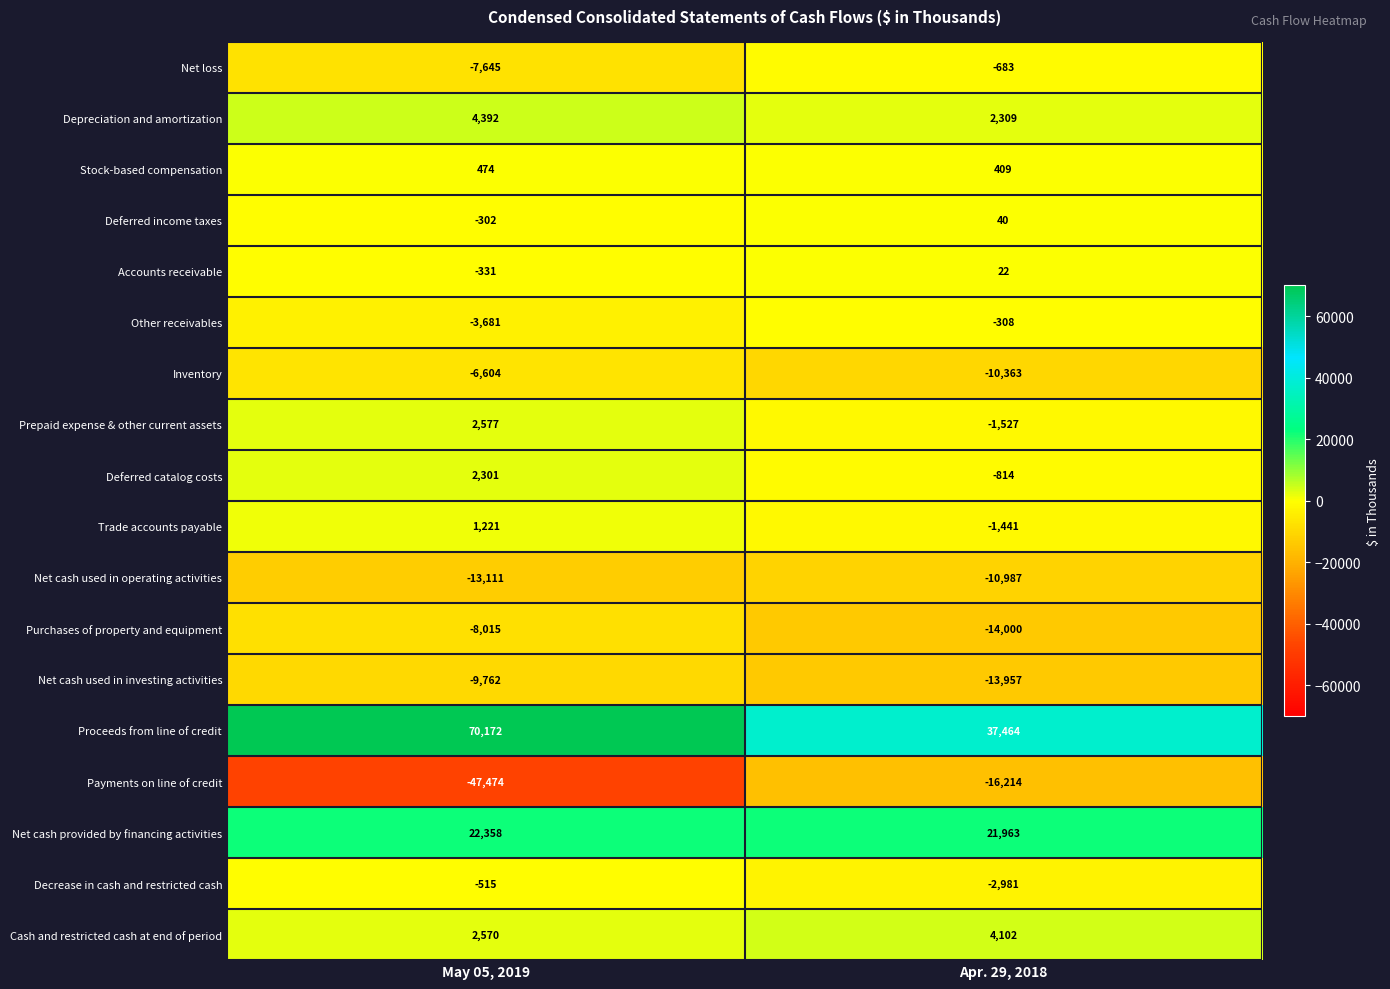

What is the smallest value displayed?

-47474